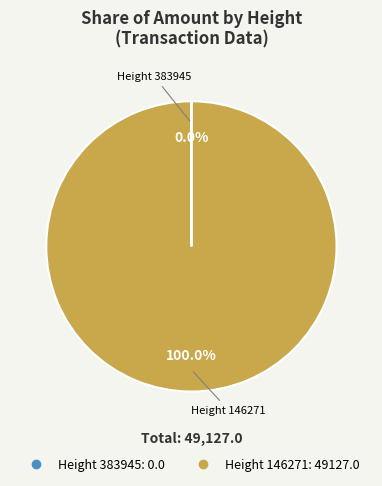

Is there a majority slice in this chart?

Yes